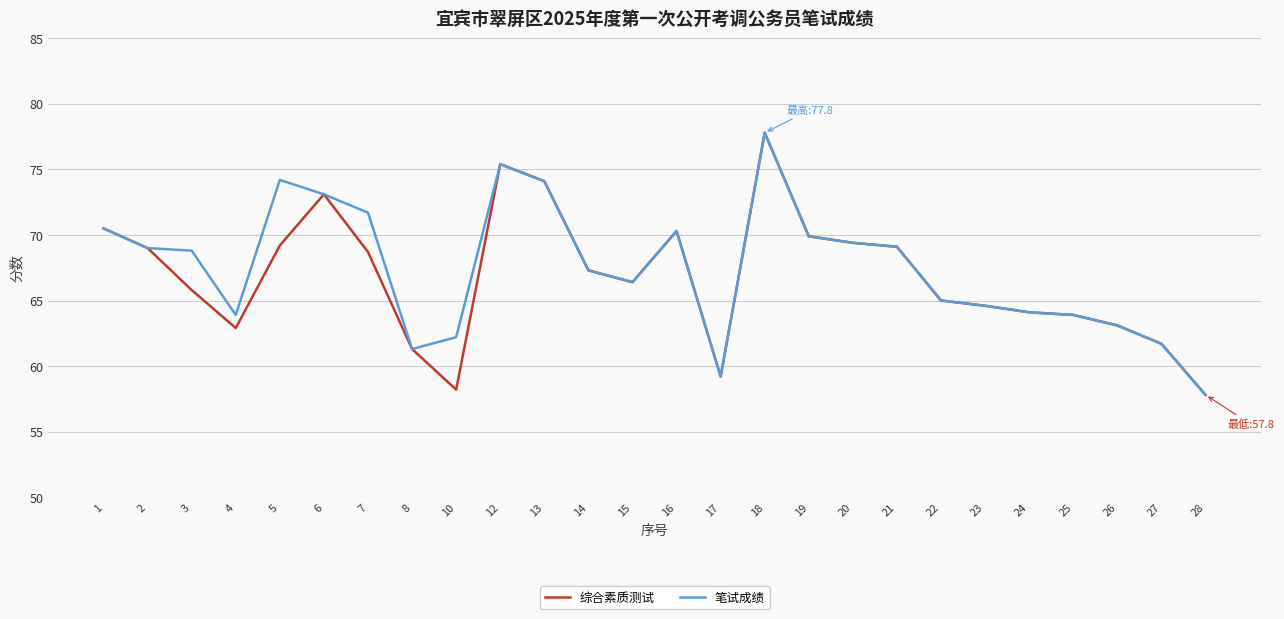

At which label does 笔试成绩 reach its minimum?

28